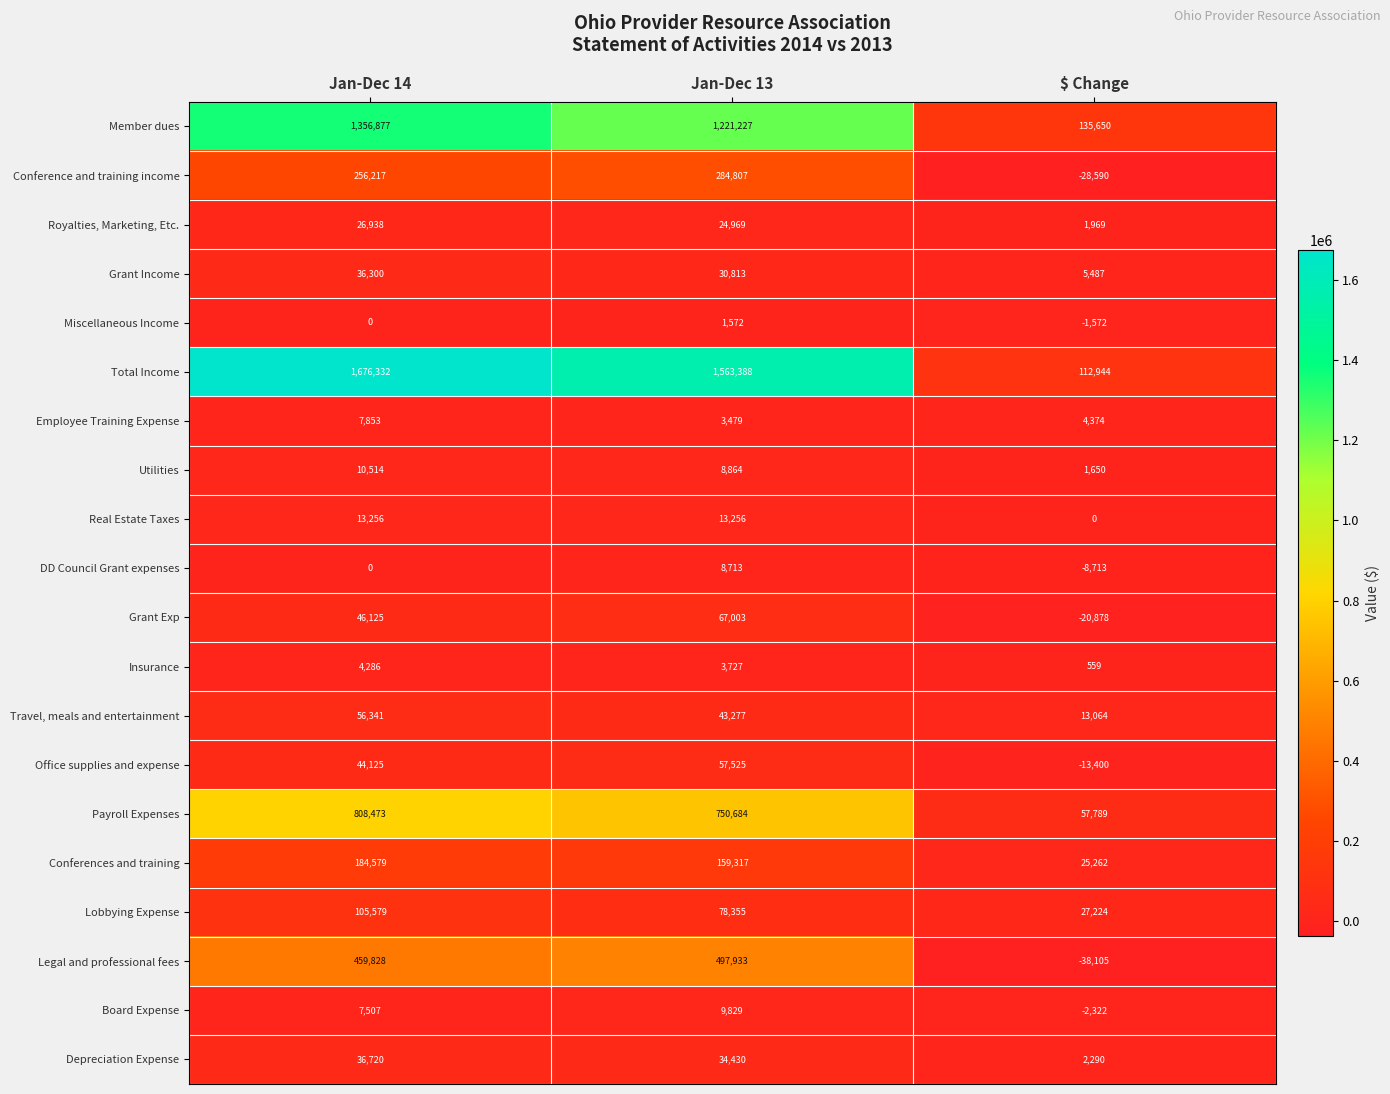

Between Jan-Dec 14 and $ Change, which series saw the biggest shift?

Total Income